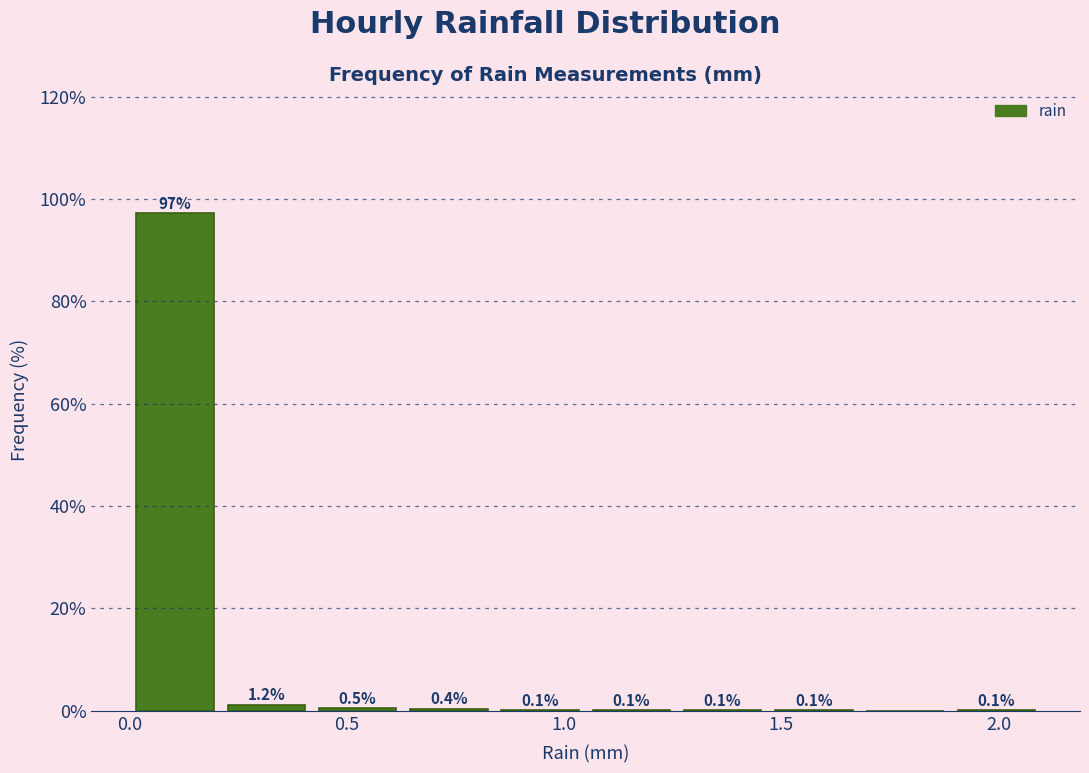

Which range on the x-axis has the tallest bar?

0.00 to 0.21